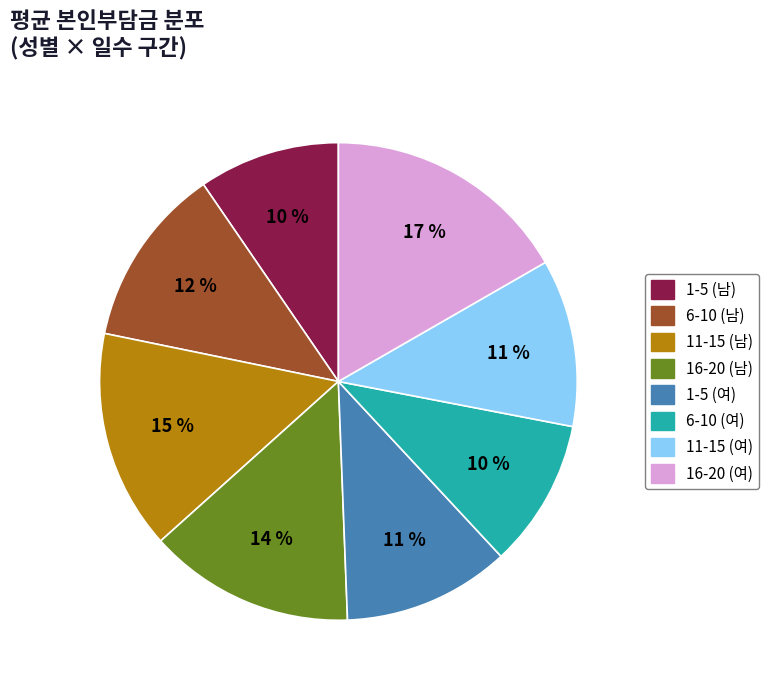

How many segments does this pie chart have?

8